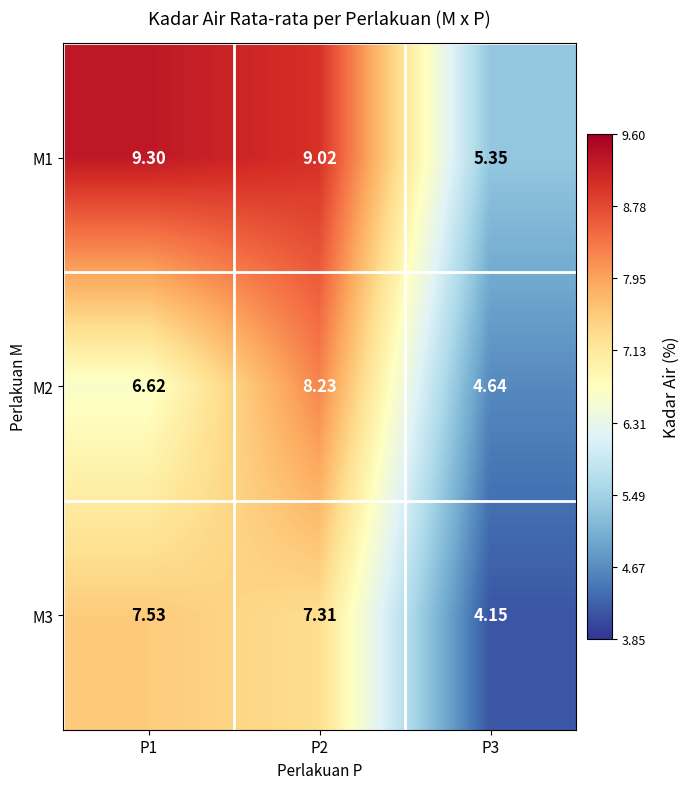

Is the value of M2 at P2 greater than the value of M1 at P3?

Yes